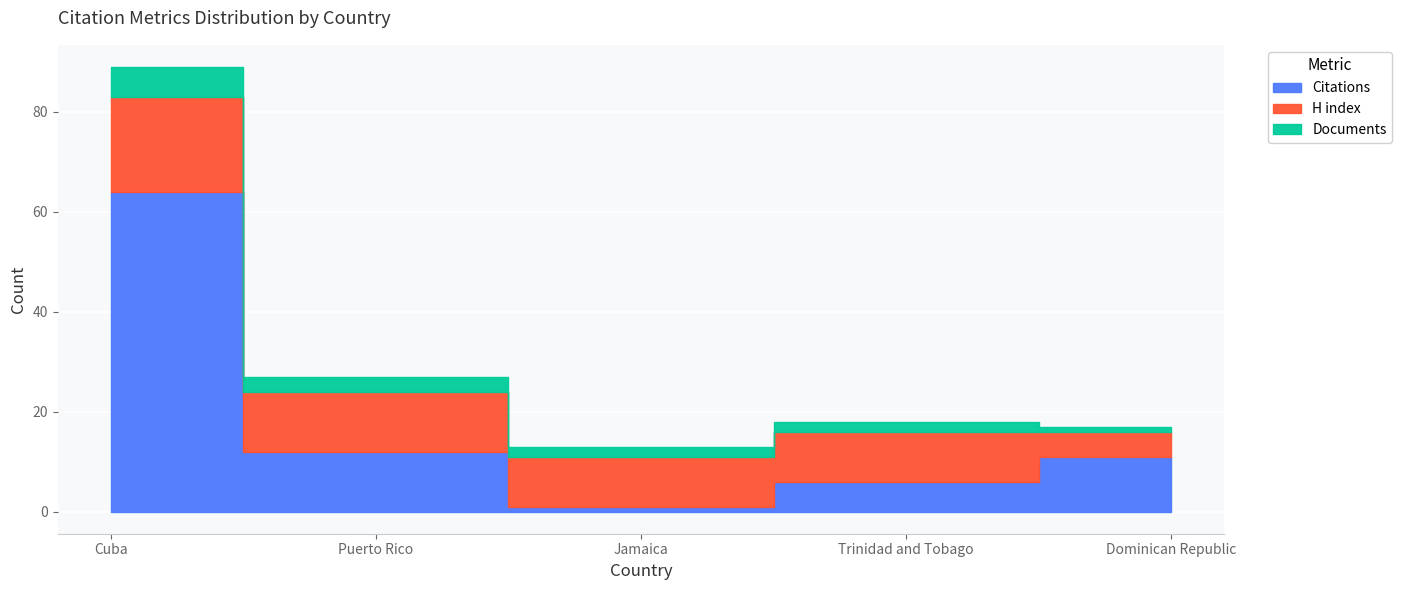

What is the label of the 3rd point from the left?

Jamaica